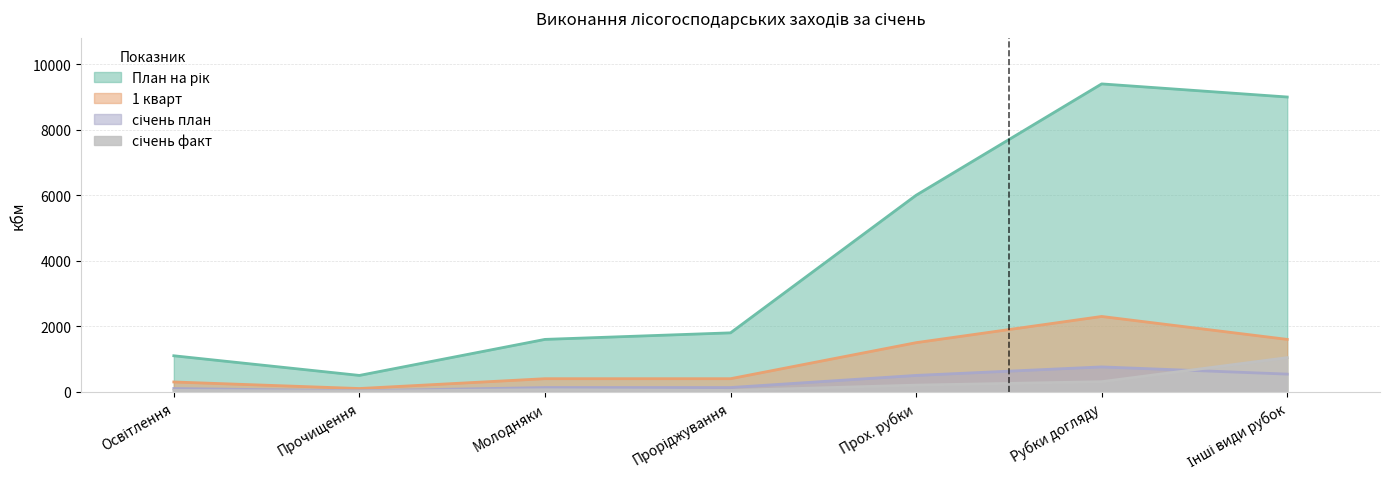

The План на рік series shows 1600 at Молодняки. True or false?

True